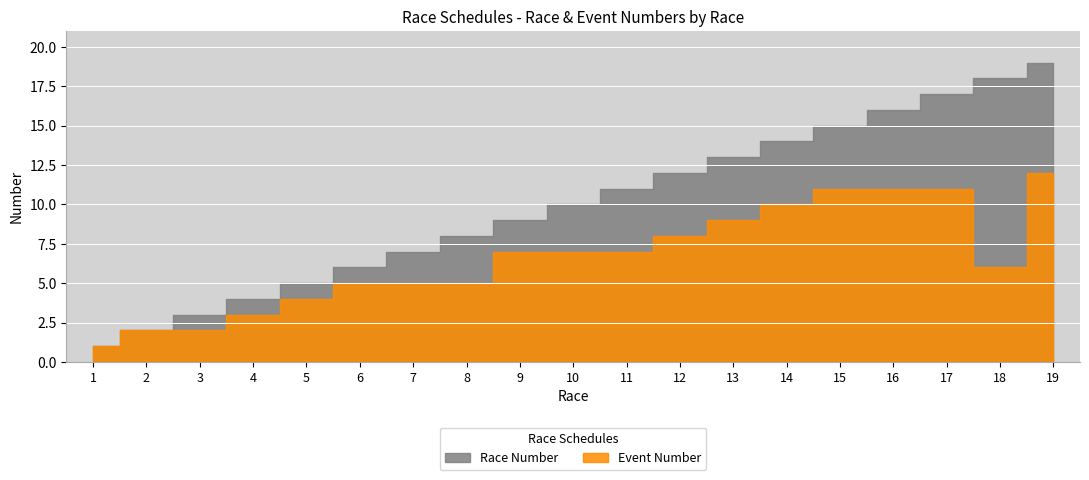

The Event Number series shows 5 at 7. True or false?

True